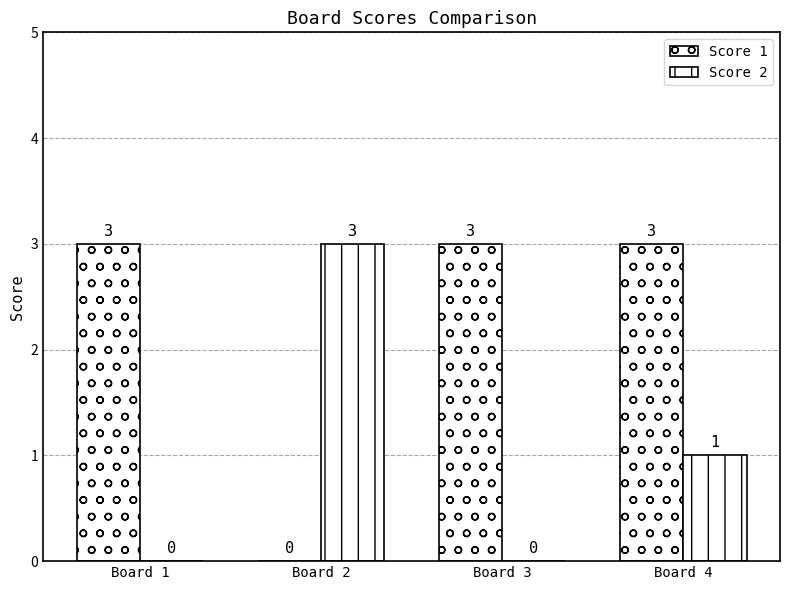

What is the value of the Score 2 bar at the 4th from the left?

1